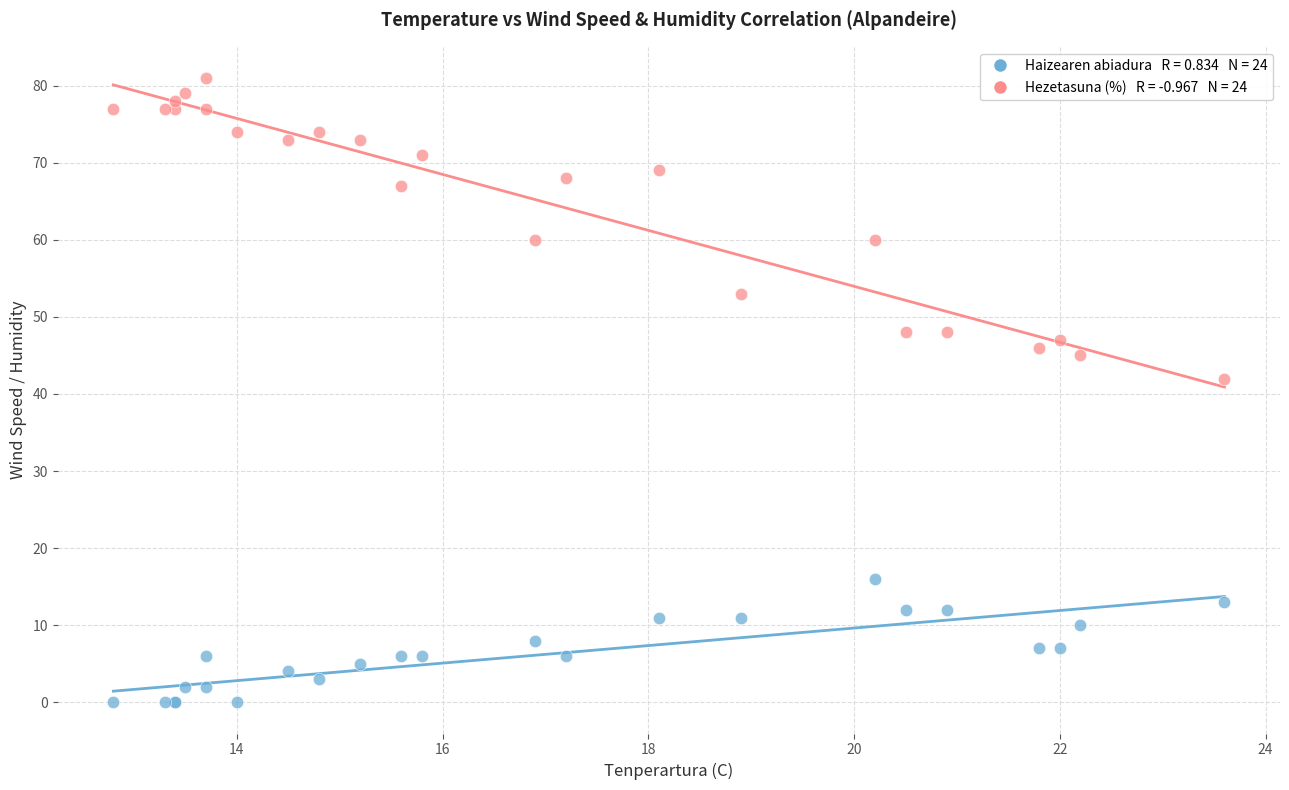

Across all series, what Y value is closest to 40?

42